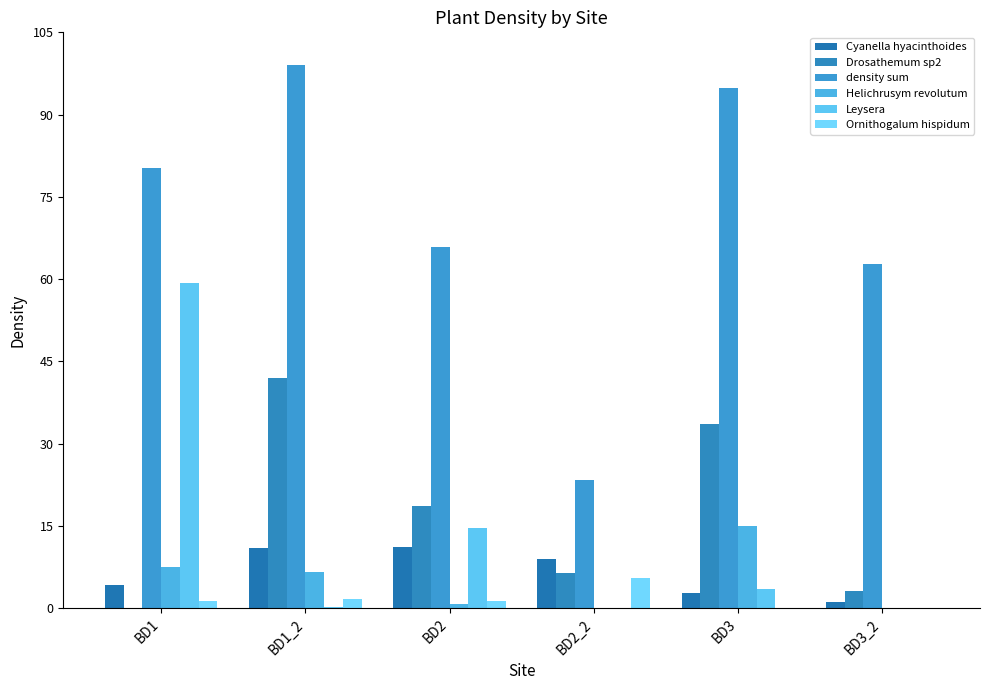

What is the difference between the maximum and second lowest values in the density sum series?

36.4